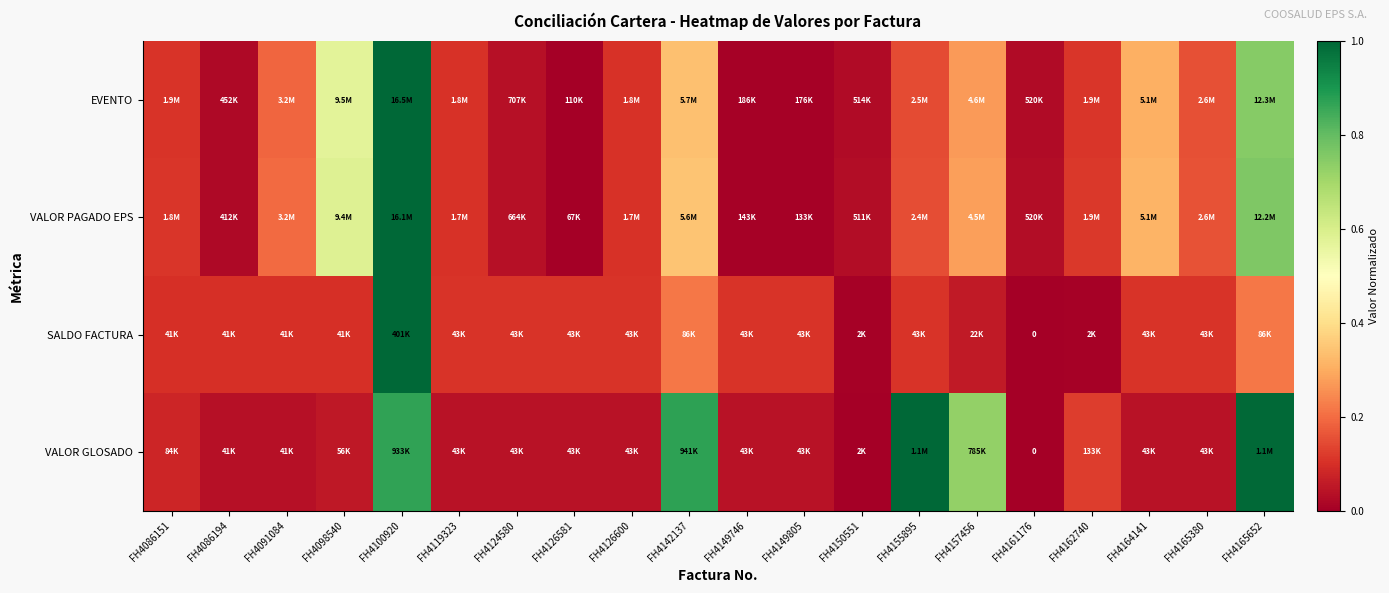

True or false: EVENTO has a value of 0.0 at FH4161176.

False